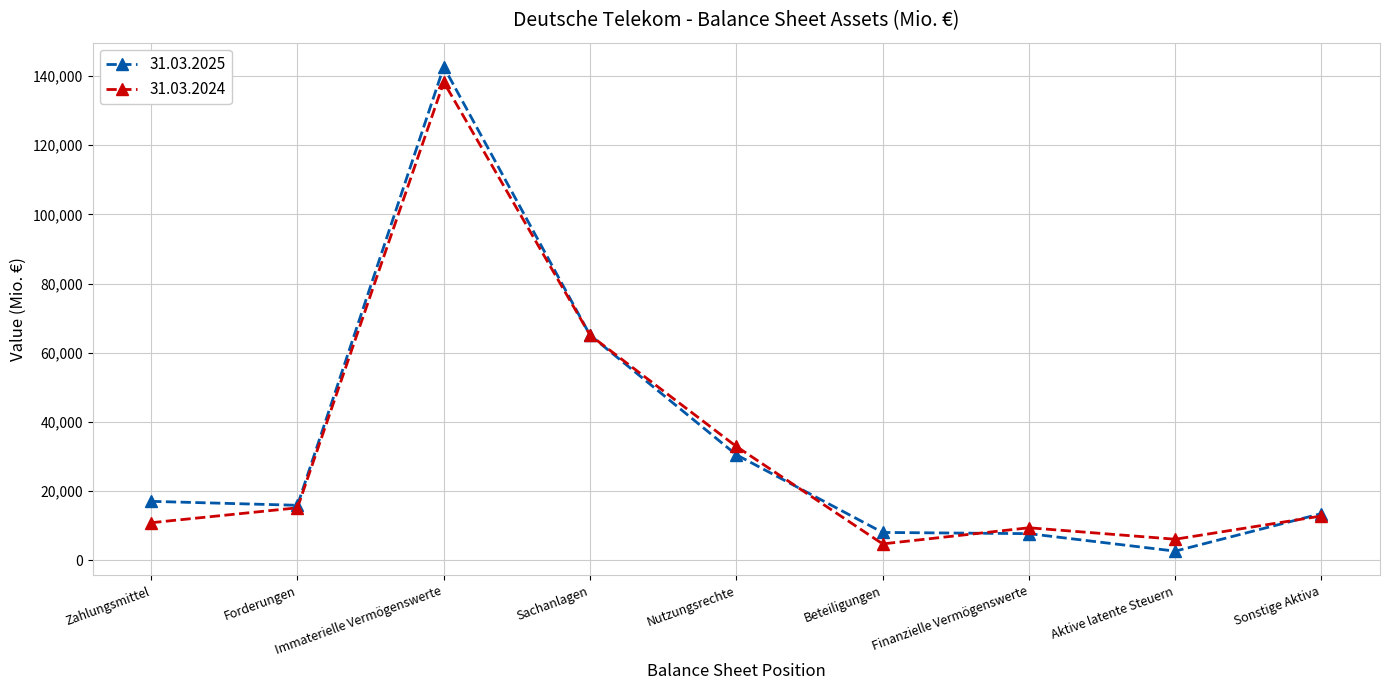

True or false: 31.03.2025 has more than 2 interior local peaks.

False